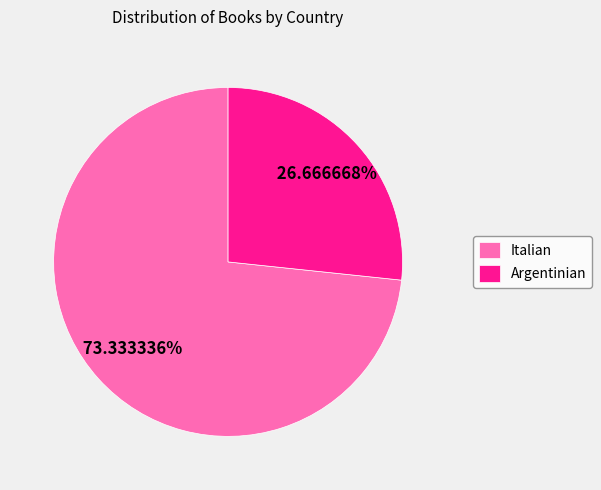

Do Argentinian and Italian together represent more than half of the pie?

Yes